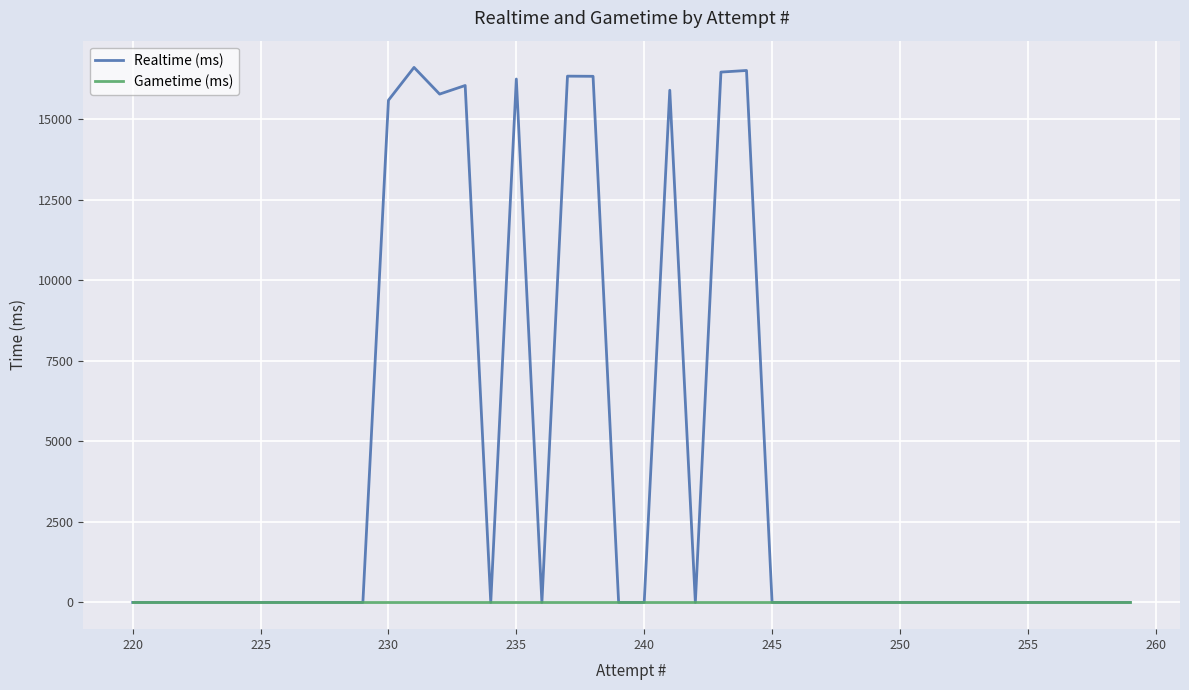

Rank the series at 255 from lowest to highest value.

Realtime (ms), Gametime (ms)